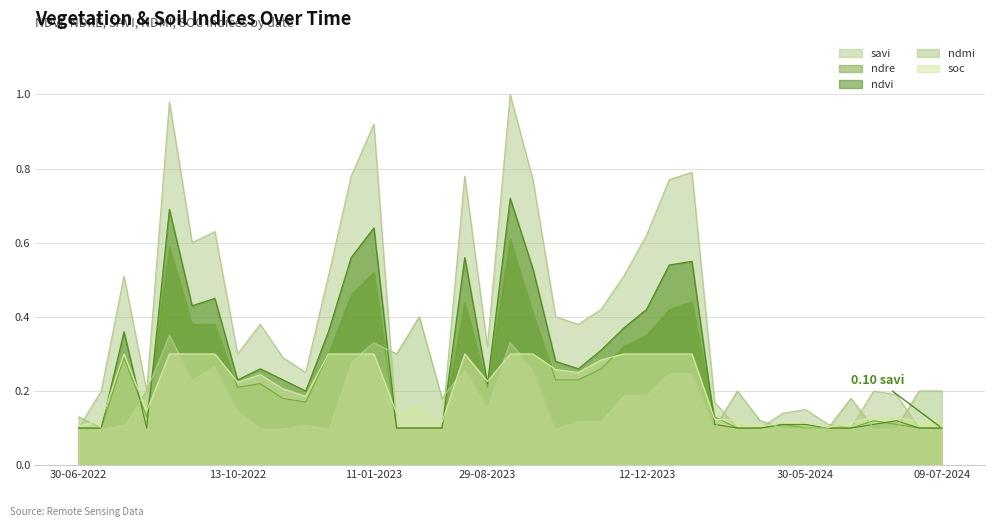

What are all the series names shown in the legend?

savi, ndre, ndvi, ndmi, soc